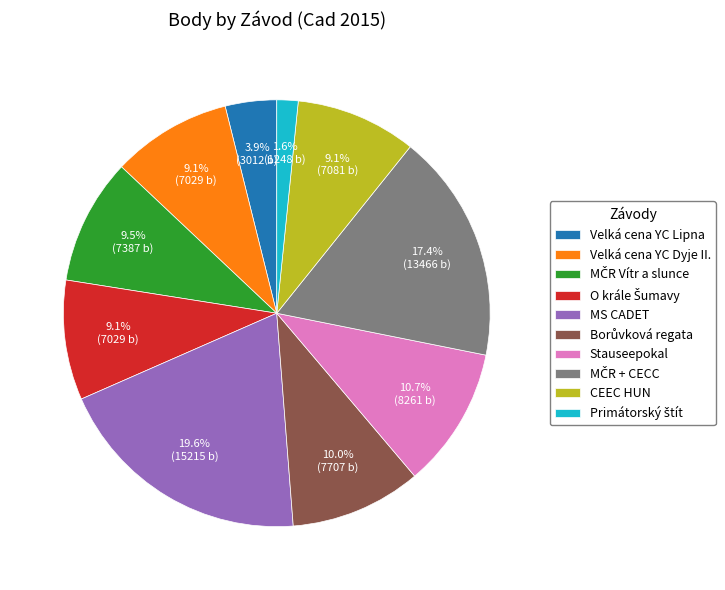

Does any single category account for the majority?

No